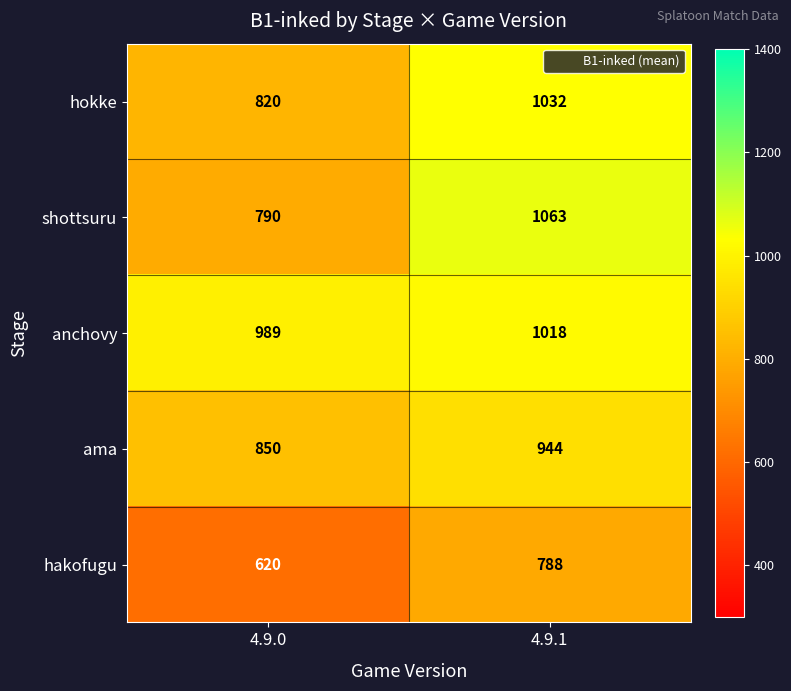

Is it true that shottsuru equals 790 at 4.9.0?

True